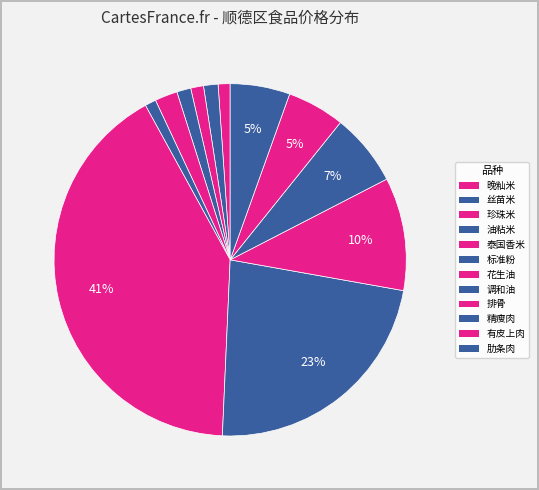

Does 有皮上肉 account for over 50% of the chart?

No